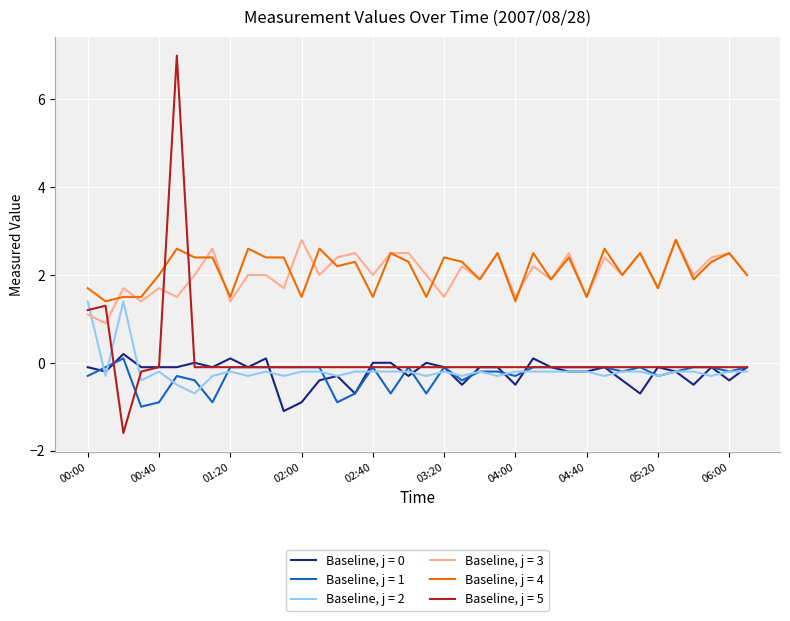

Which series has the largest range (max minus min)?

Baseline, j = 5